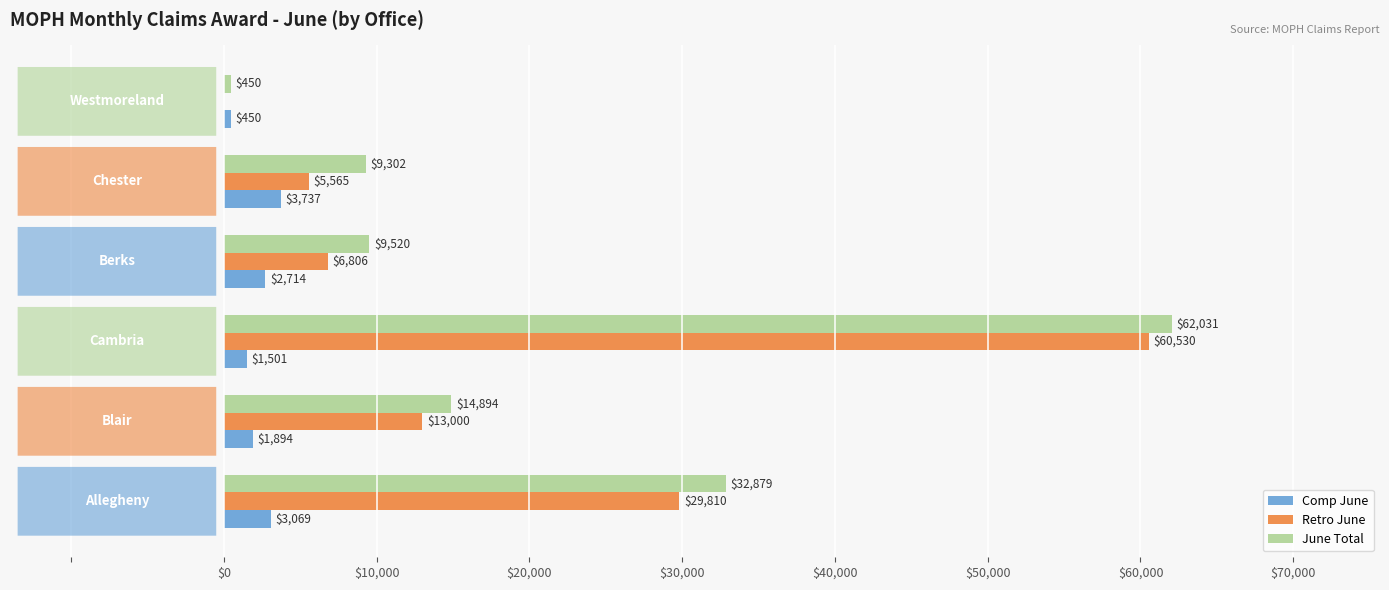

Which series has the largest total across all categories?

June Total